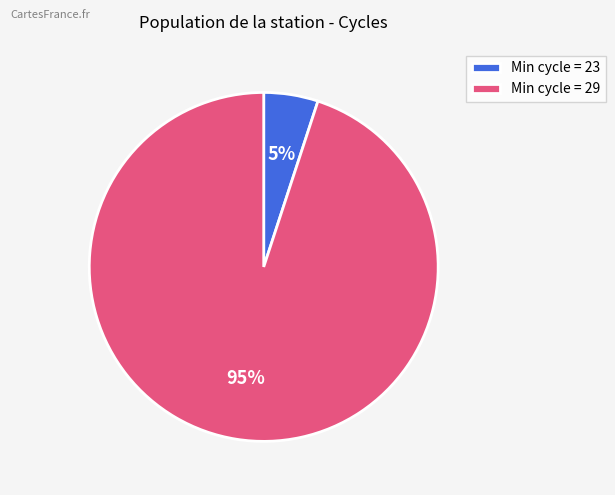

Which has a higher value, Min cycle = 23 or Min cycle = 29?

Min cycle = 29